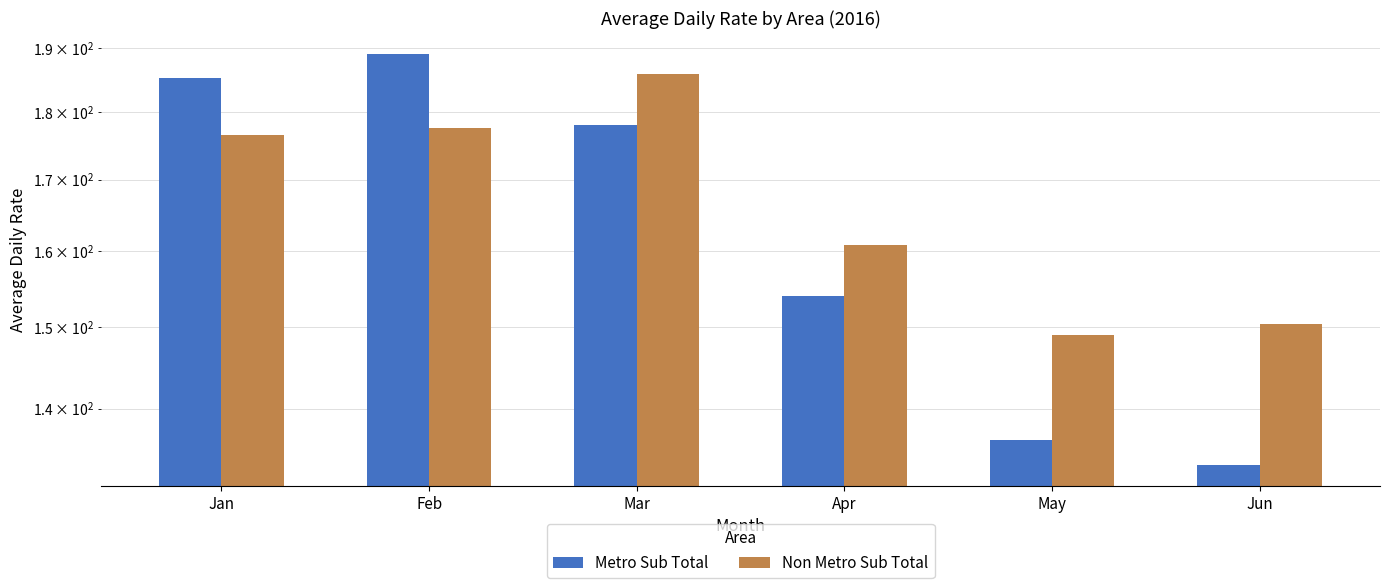

Does the chart contain stacked bars?

No